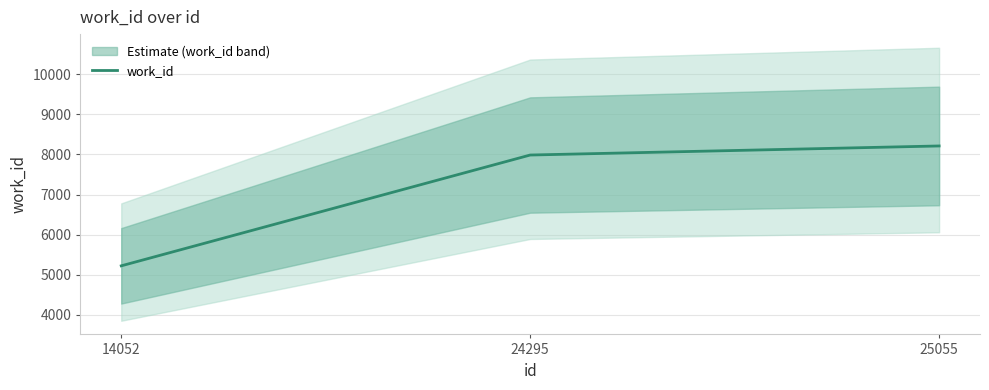

Does the chart display data point markers on the line(s)?

No